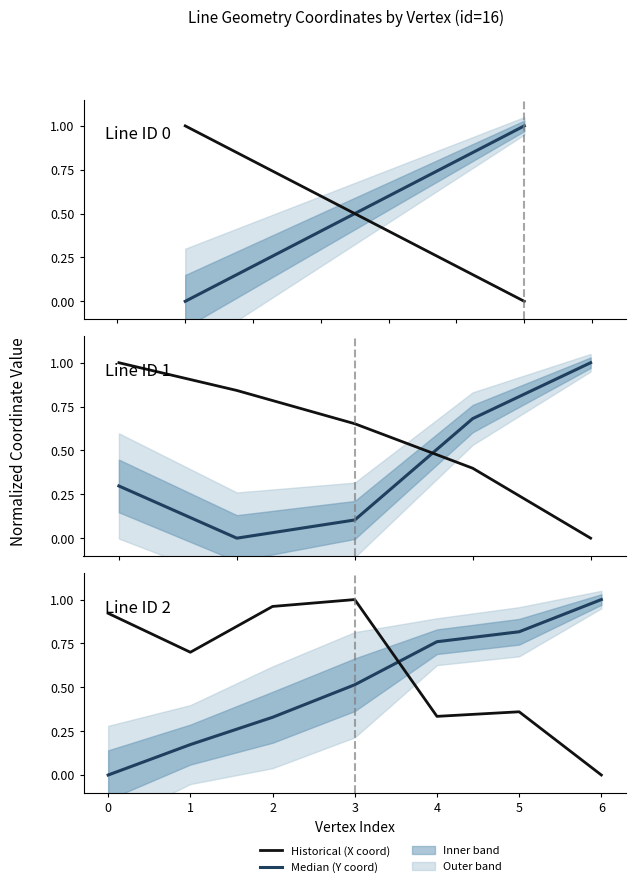

What is the value of the Median (Y coord) point at the 7th from the left?

1.0